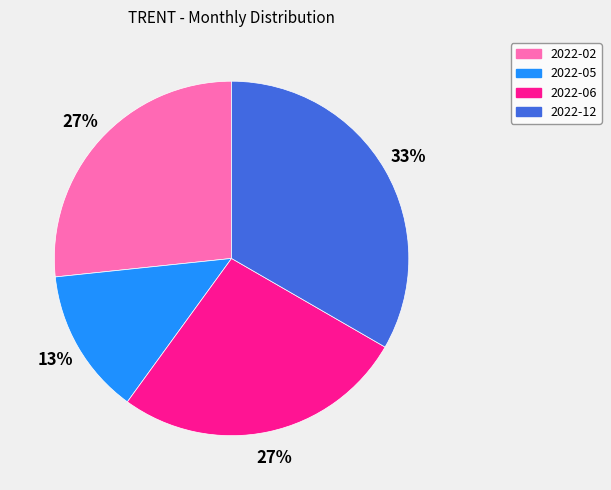

Approximately how many times larger is the value at 2022-05 compared to 2022-02?

0.5